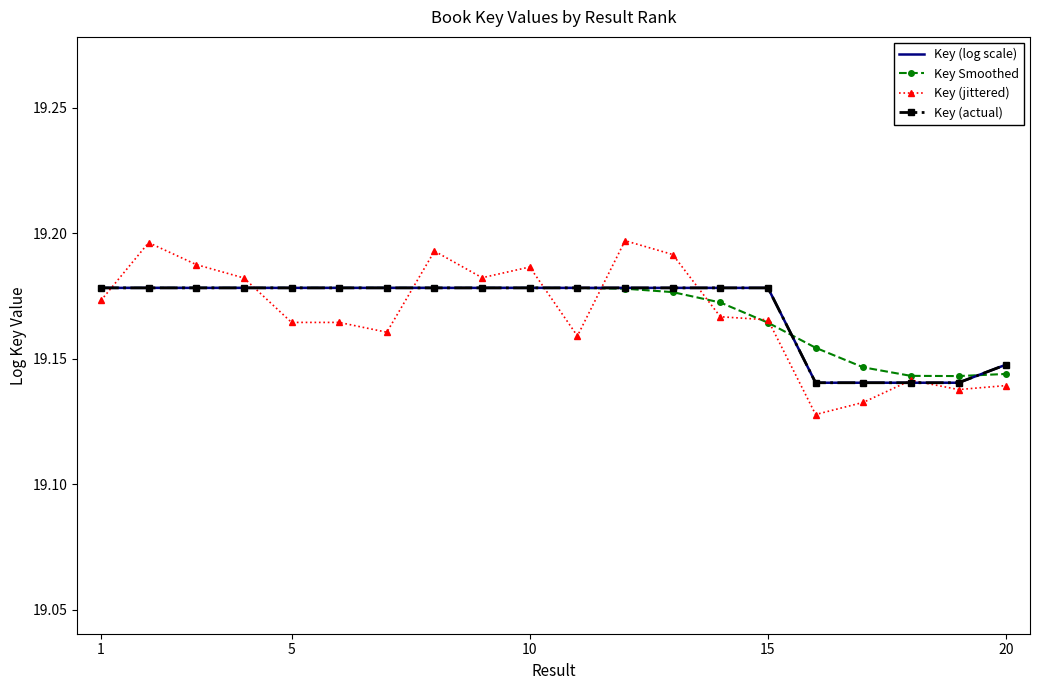

After their last crossing, which series has the higher values: Key (actual) or Key (jittered)?

Key (actual)